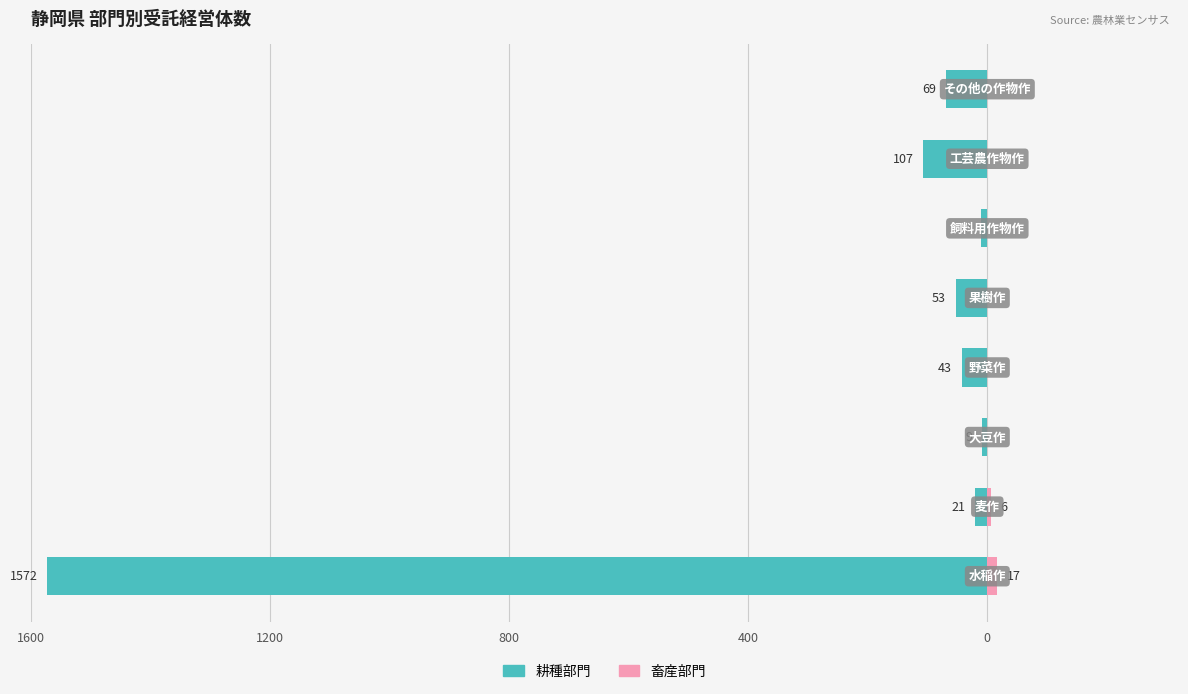

The 畜産部門 series shows 0 at 5. True or false?

True